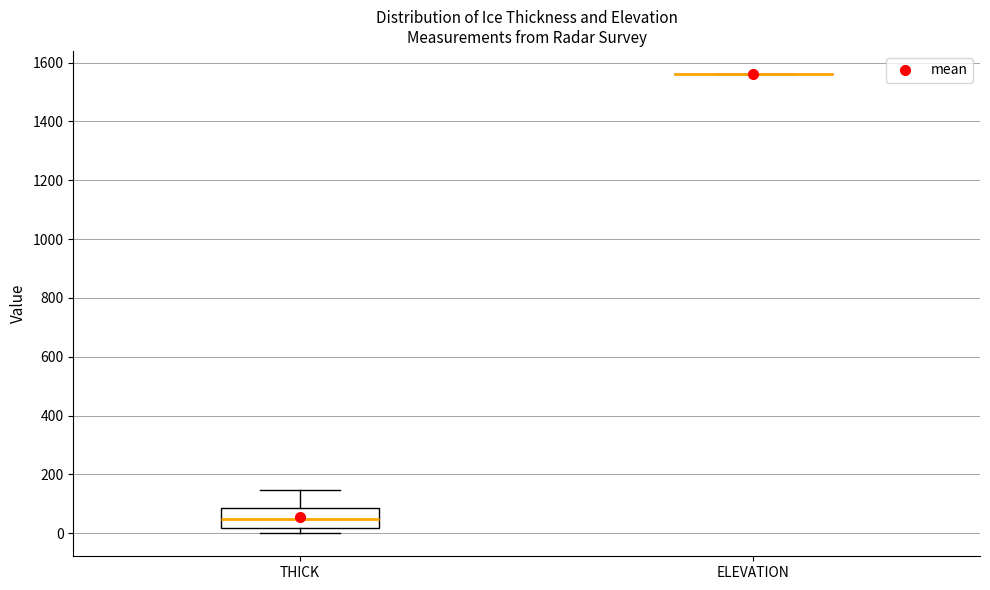

Where is the lower edge of the box for THICK on the y-axis? The values are not printed on the chart, so give them approximately, as read against the axis.

20